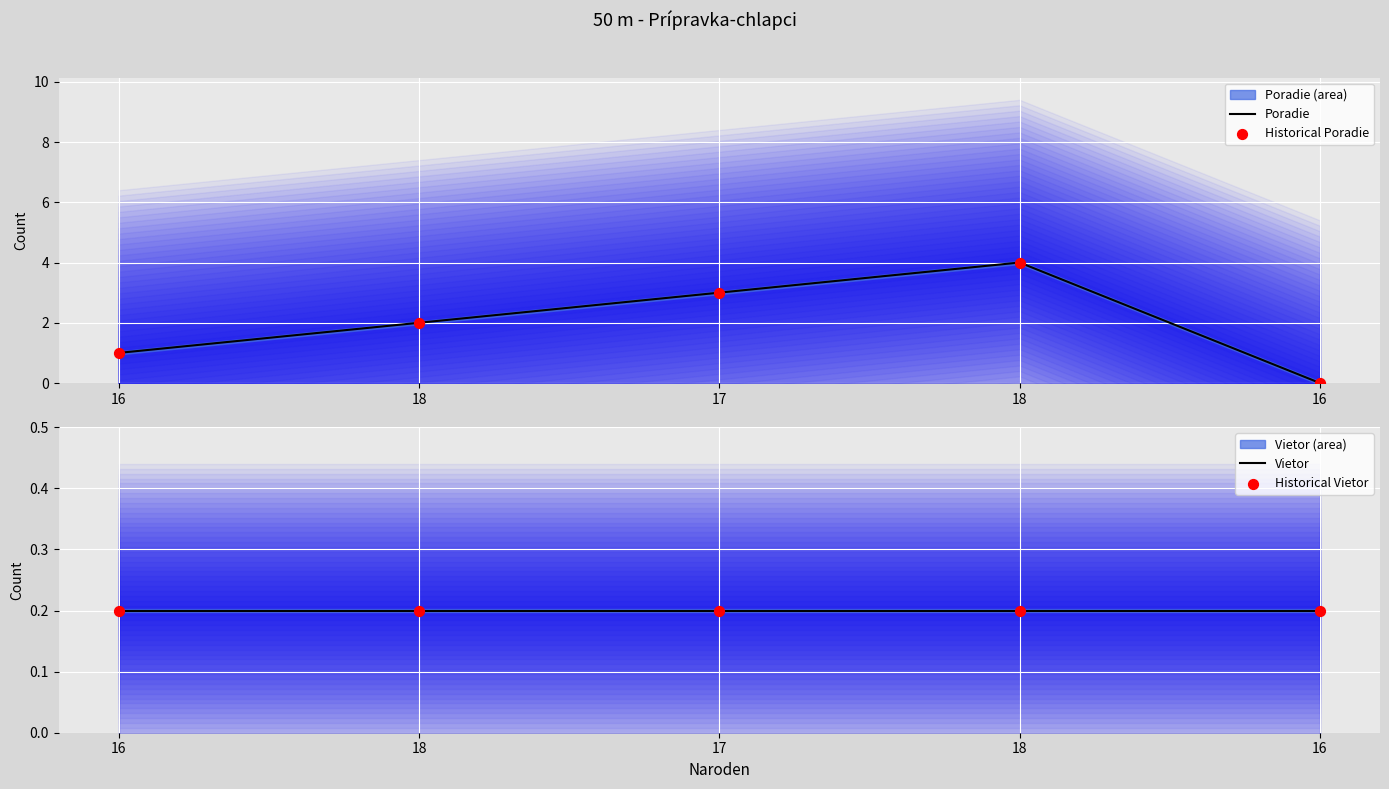

Which series reaches the maximum Y coordinate?

Poradie